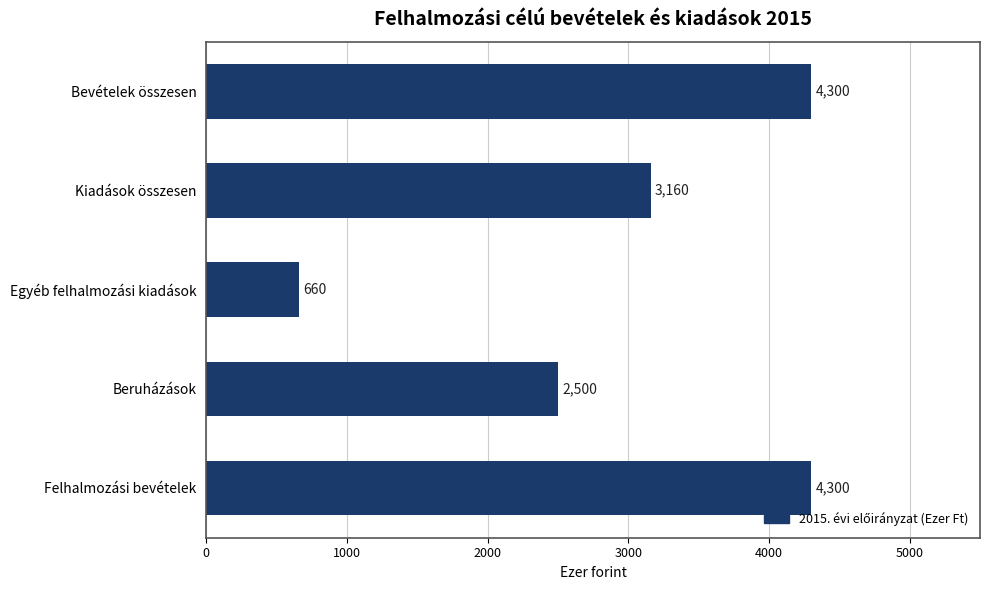

The value at Beruházások is 3745. True or false?

False